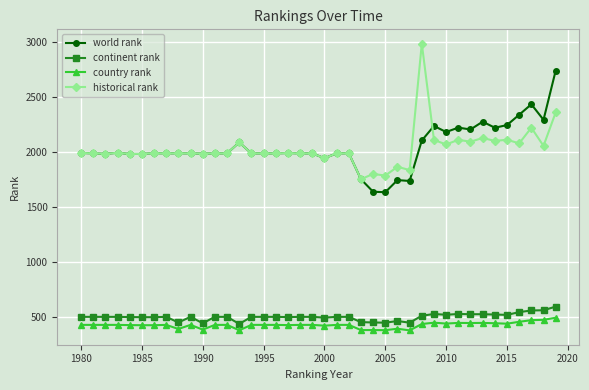

At how many categories does at least one series exceed 1562?

40